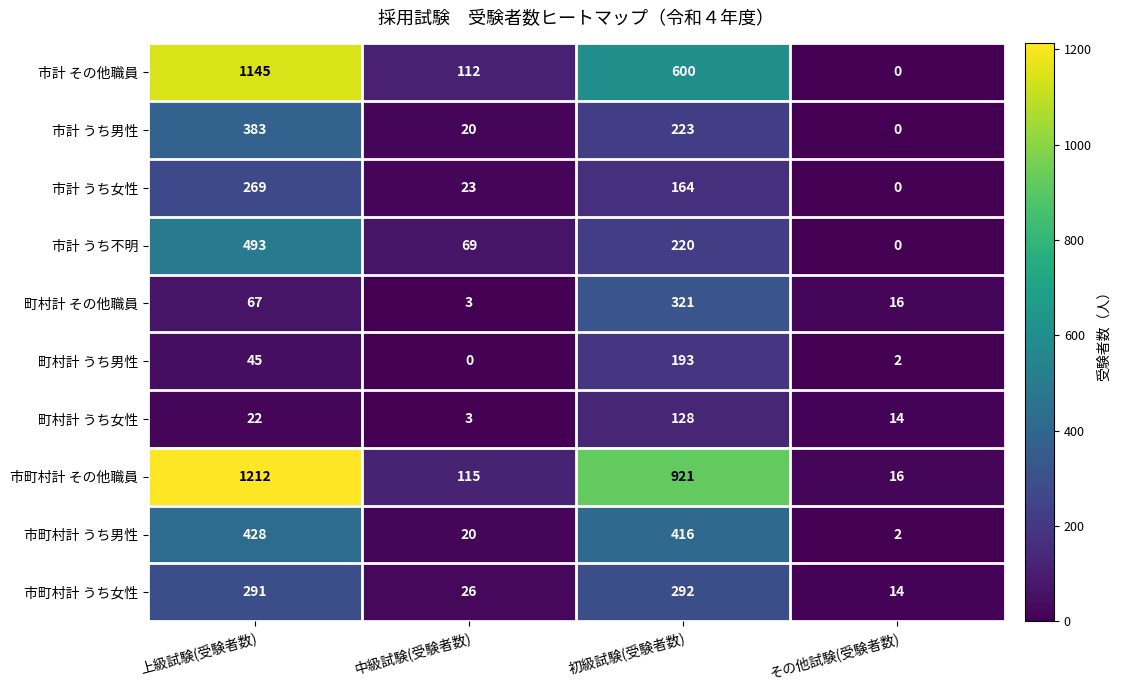

True or false: 市計 うち女性 has a value of 0 at その他試験(受験者数).

True